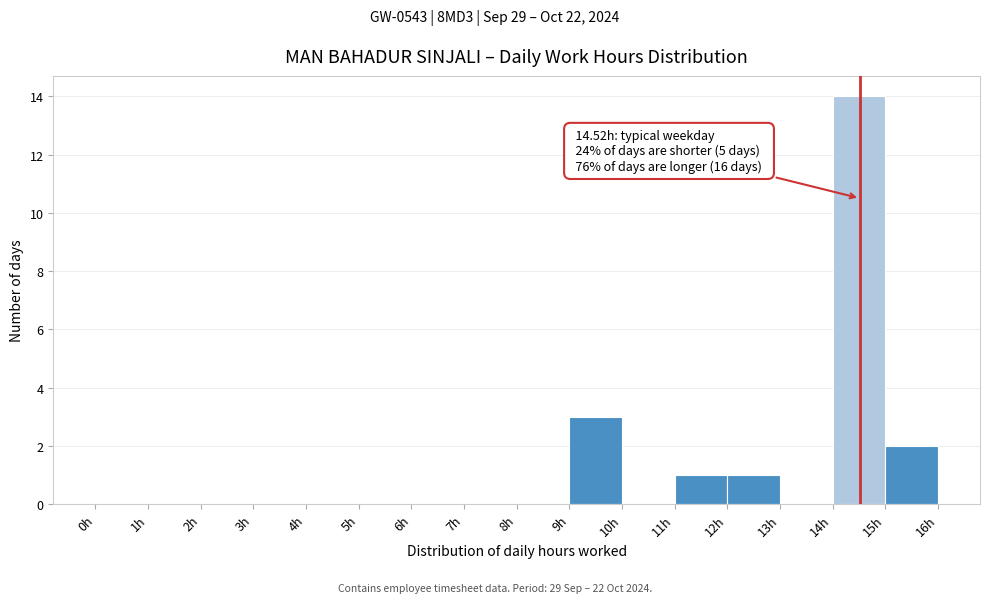

Which range on the x-axis has the tallest bar?

14 to 15